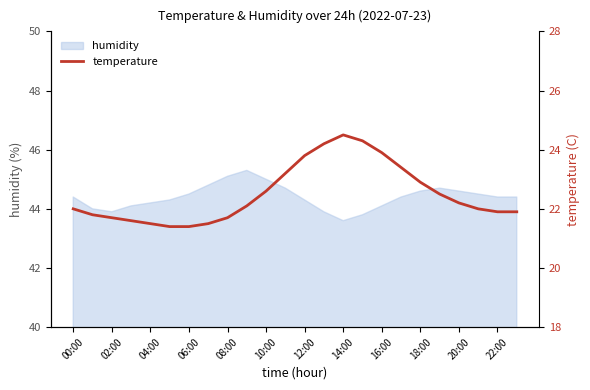

The humidity series shows 25.6 at 20:00. True or false?

False